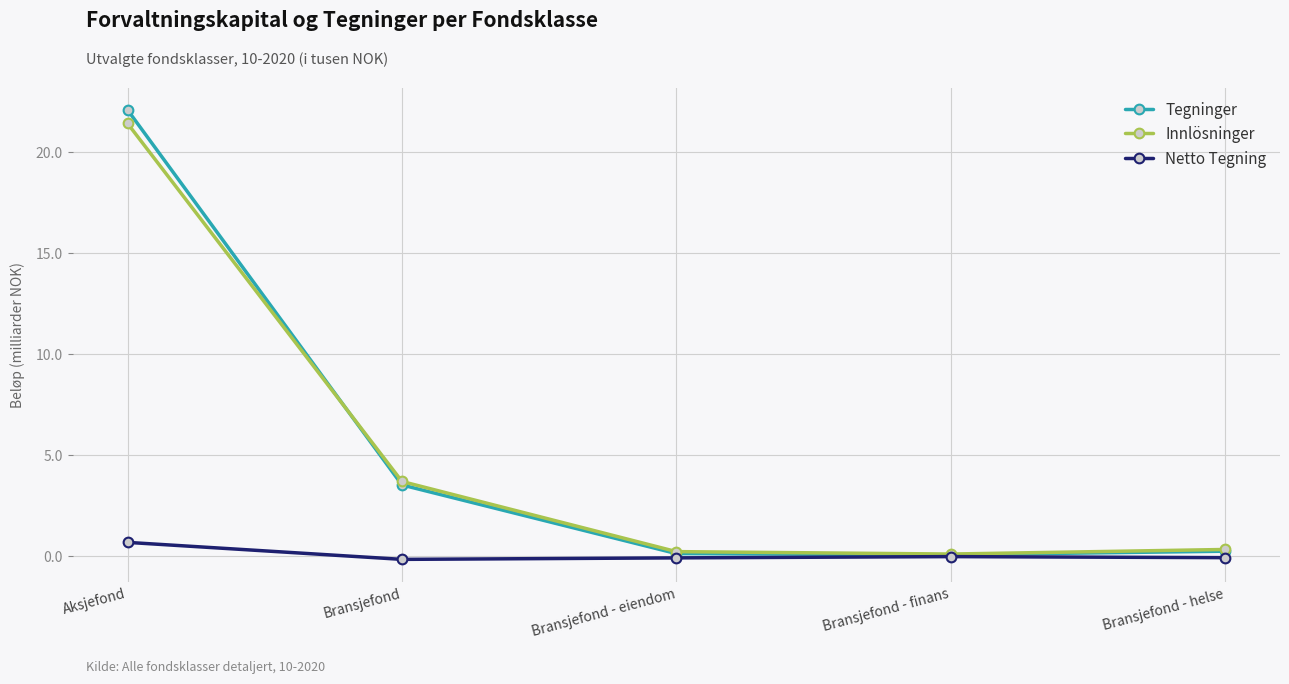

True or false: Tegninger has a value of 34.4 at Aksjefond.

False